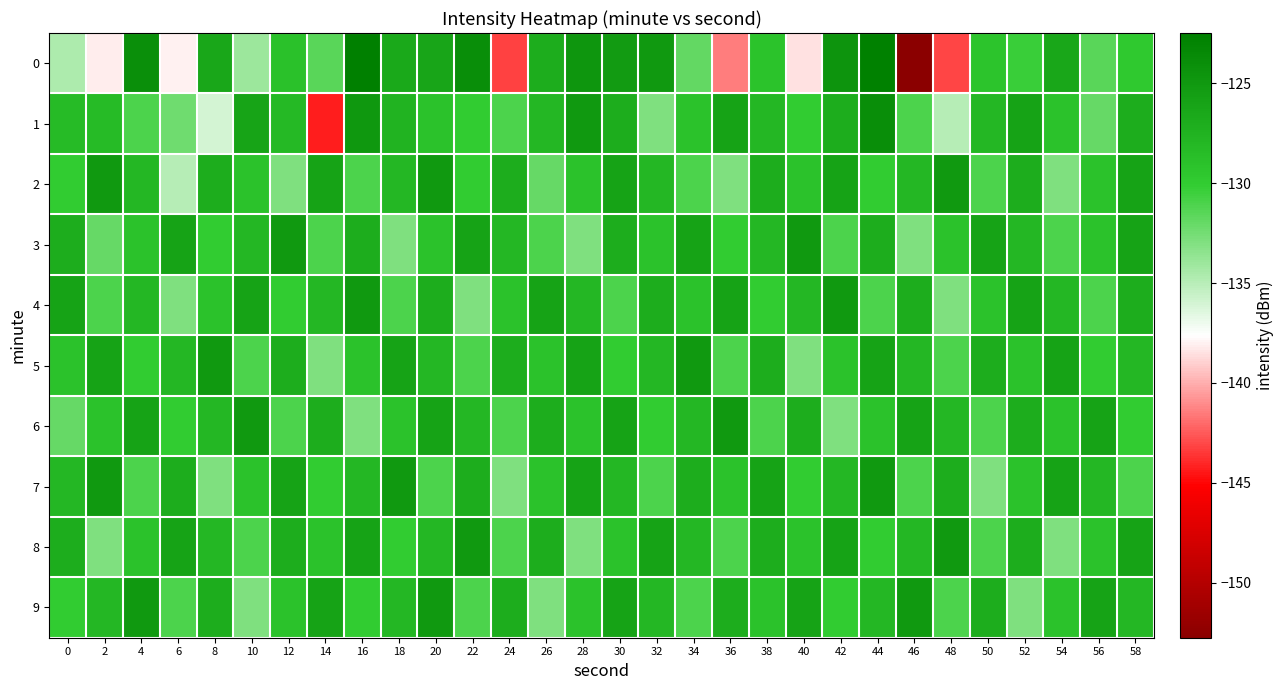

Rank the series by their maximum value, from highest to lowest.

0, 1, 2, 3, 4, 5, 6, 7, 8, 9